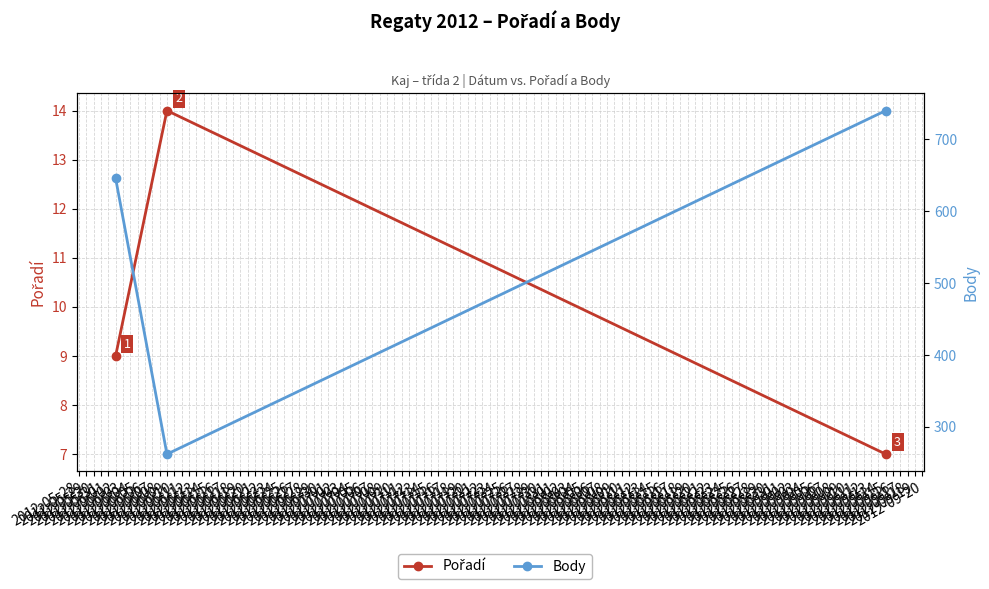

What is the average value of the Pořadí series?

10